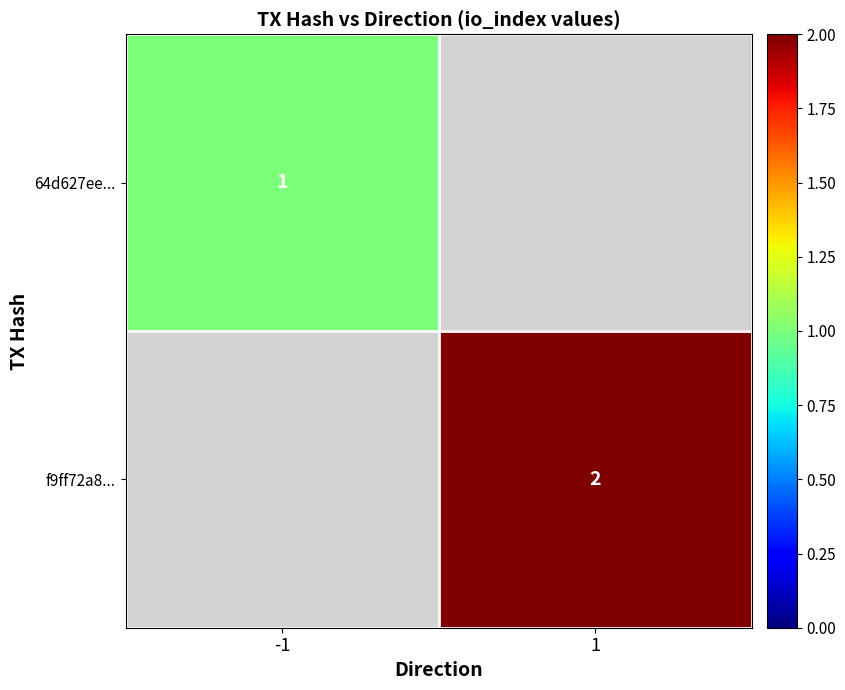

The value of f9ff72a8... at 1 is 3. True or false?

False